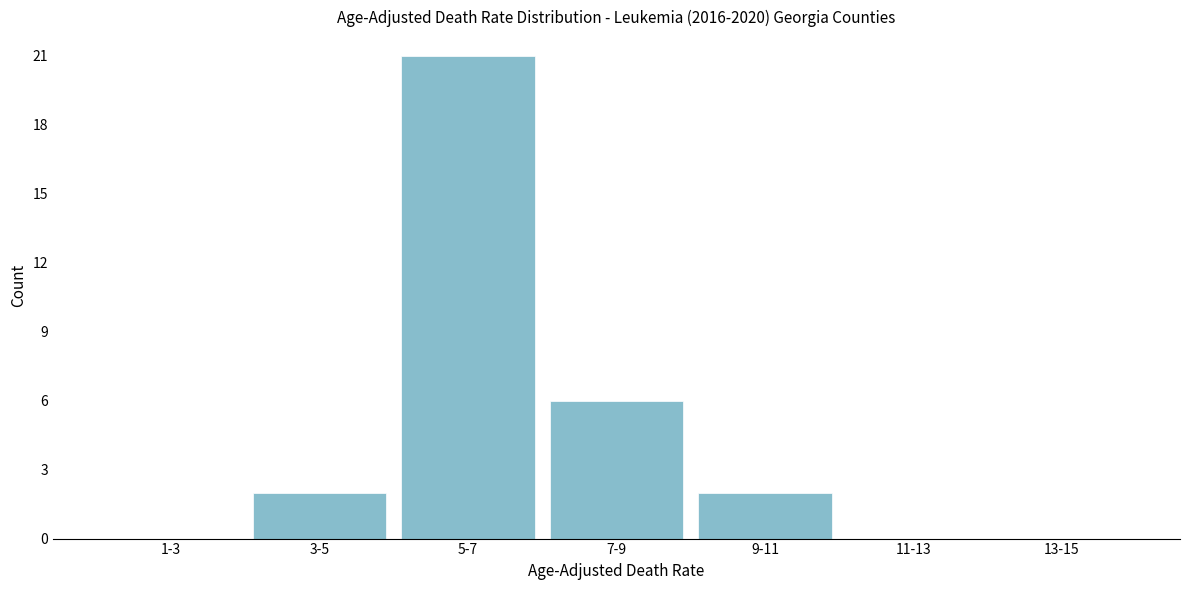

Reading left to right, list all the values displayed in this chart.

1-3=0	3-5=2	5-7=21	7-9=6	9-11=2	11-13=0	13-15=0